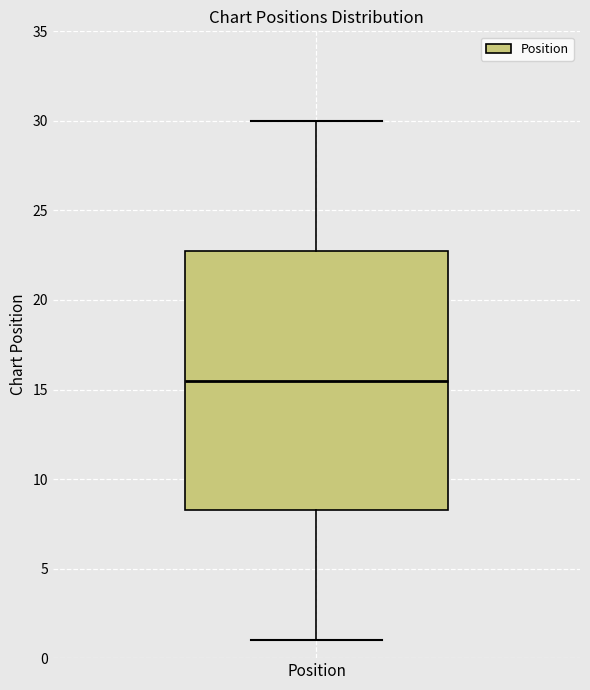

Where is the upper edge of the box for Position on the y-axis? The values are not printed on the chart, so give them approximately, as read against the axis.

23.0